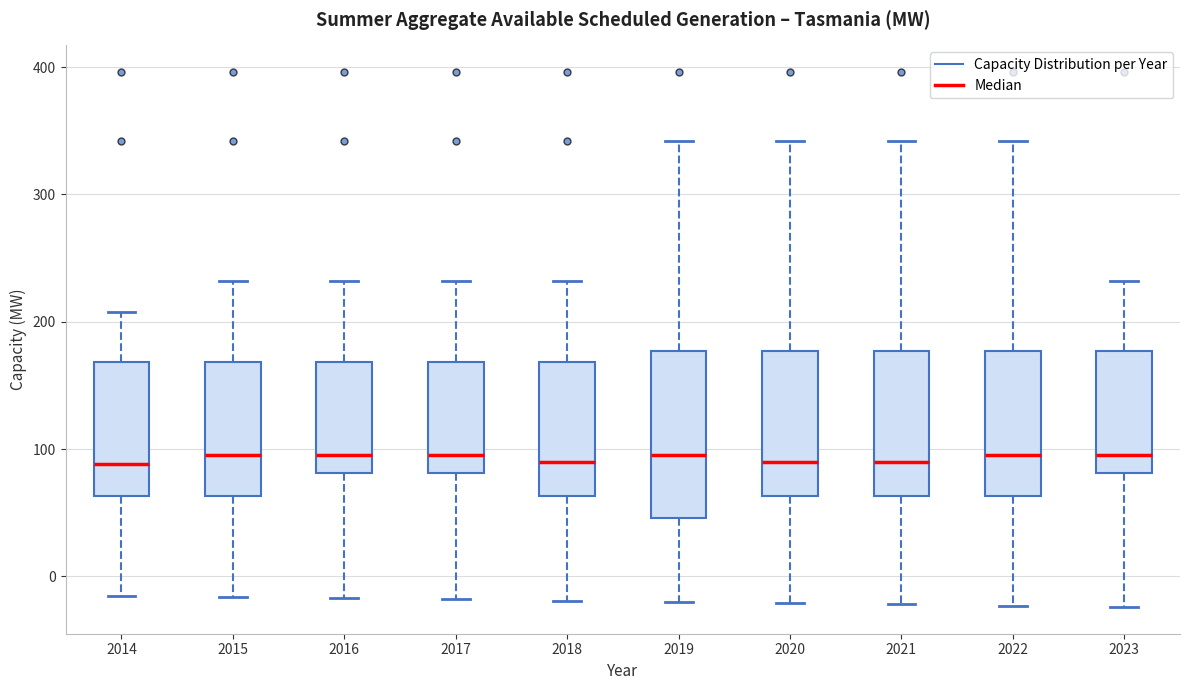

Reading left to right, read every box against the y-axis: the position of its median line, the range the box covers, and the ends of its whiskers. The values are not printed on the chart, so give them approximately, as read against the axis.

2014: median 90, box 60 to 170, whiskers -10 to 210
2015: median 100, box 60 to 170, whiskers -20 to 230
2016: median 100, box 80 to 170, whiskers -20 to 230
2017: median 100, box 80 to 170, whiskers -20 to 230
2018: median 90, box 60 to 170, whiskers -20 to 230
2019: median 100, box 50 to 180, whiskers -20 to 340
2020: median 90, box 60 to 180, whiskers -20 to 340
2021: median 90, box 60 to 180, whiskers -20 to 340
2022: median 100, box 60 to 180, whiskers -20 to 340
2023: median 100, box 80 to 180, whiskers -20 to 230